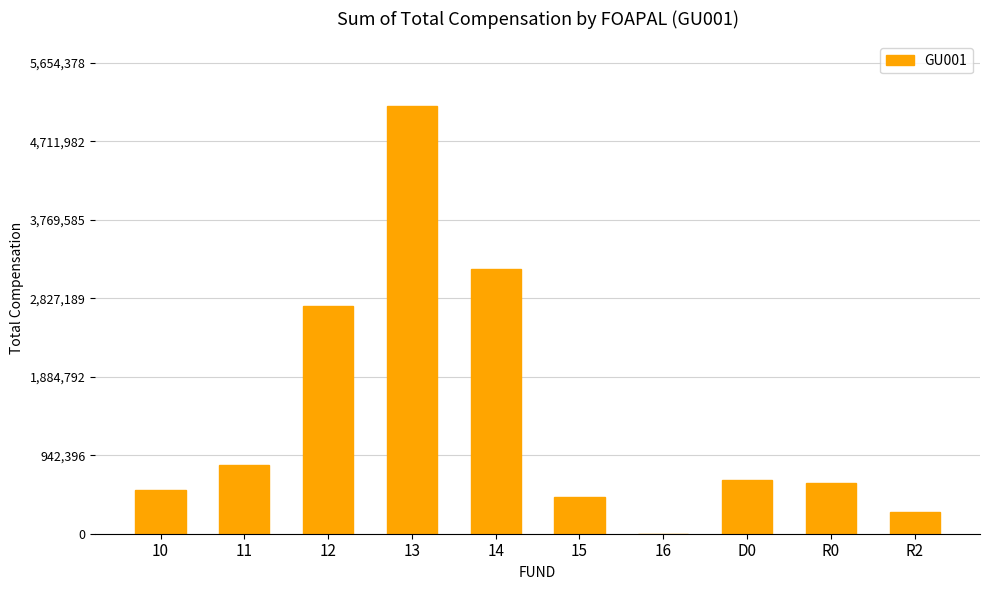

Is it true that the value at 14 is 3181587.7?

True